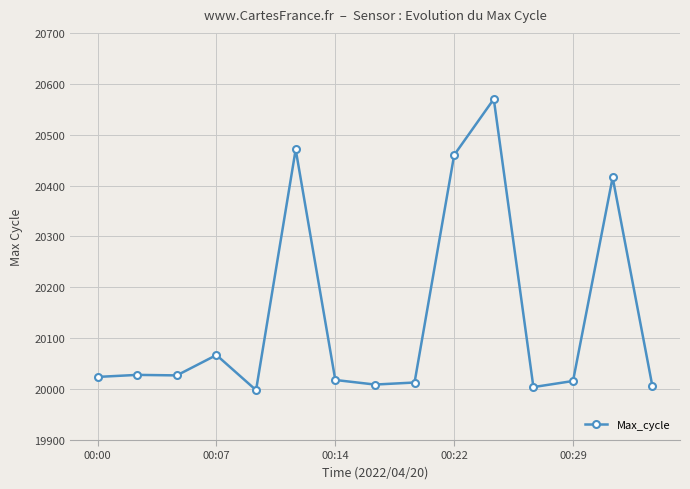

What is the difference between the maximum and minimum values?

572